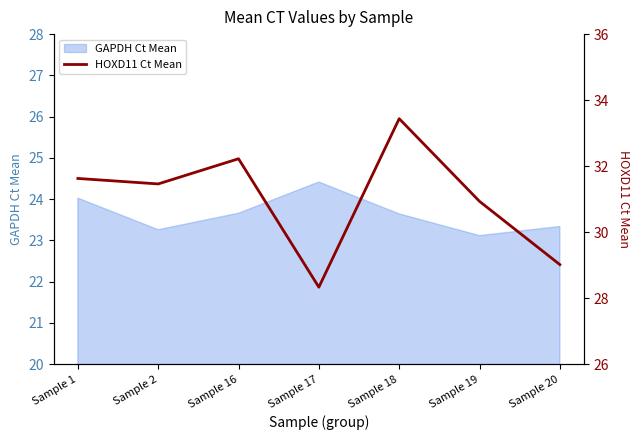

True or false: GAPDH Ct Mean has a value of 23.3 at Sample 2.

True